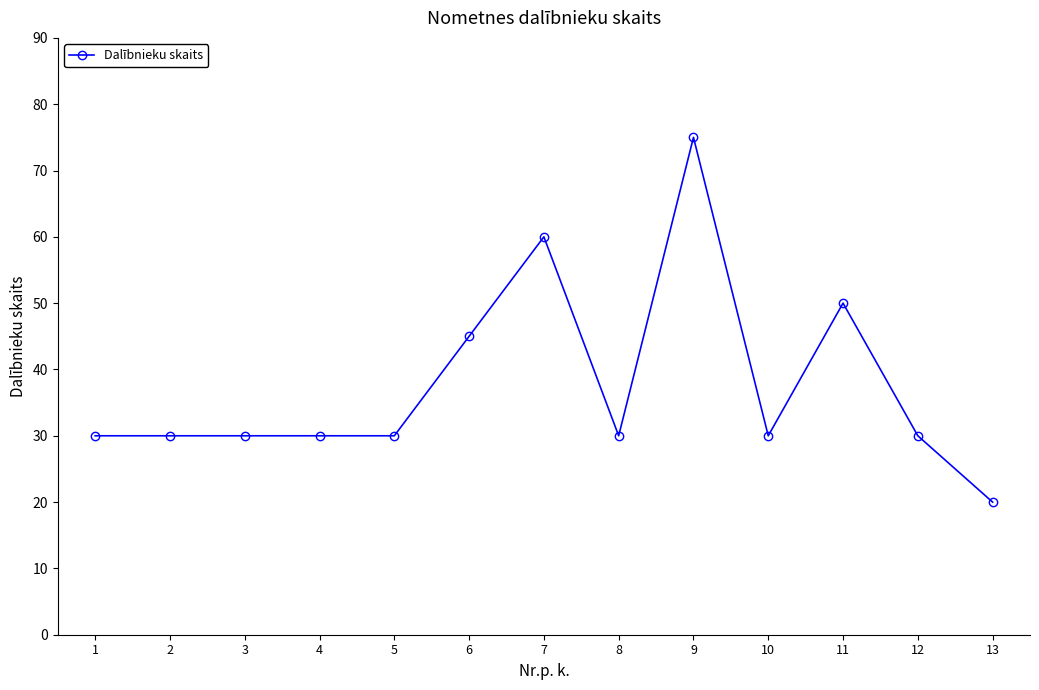

How many distinct data groups are displayed?

1